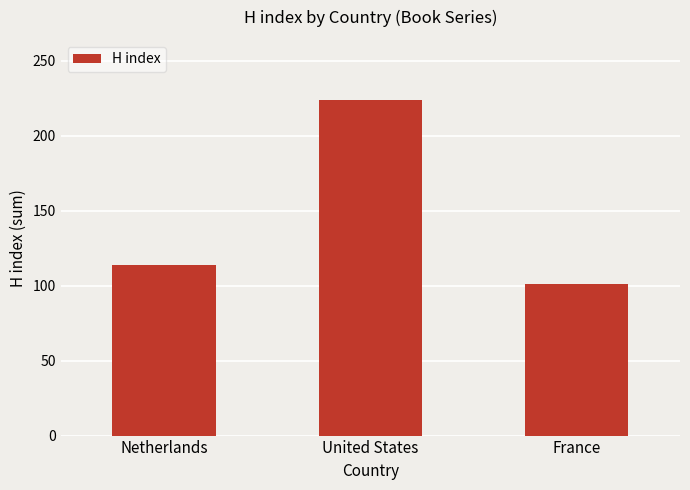

How many values are below 114?

1